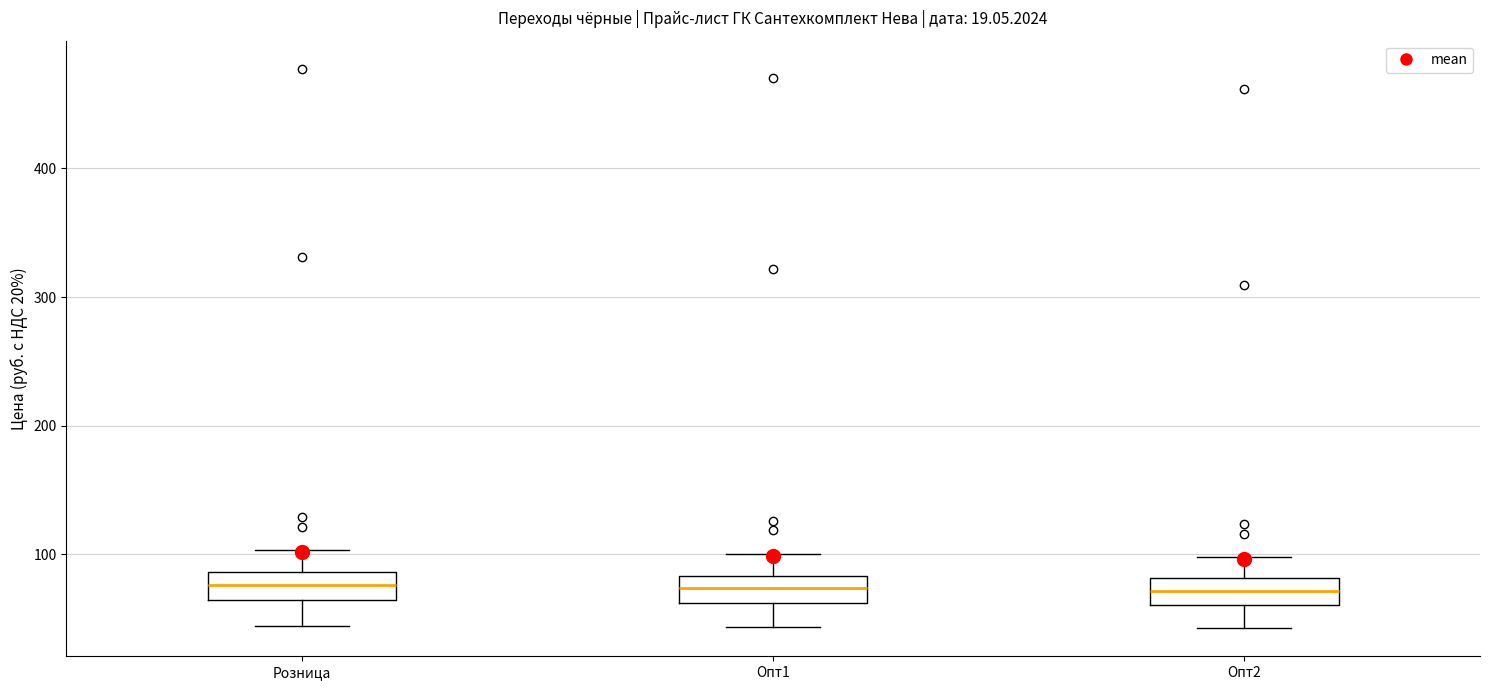

Where is the lower edge of the box for Опт1 on the y-axis? The values are not printed on the chart, so give them approximately, as read against the axis.

60